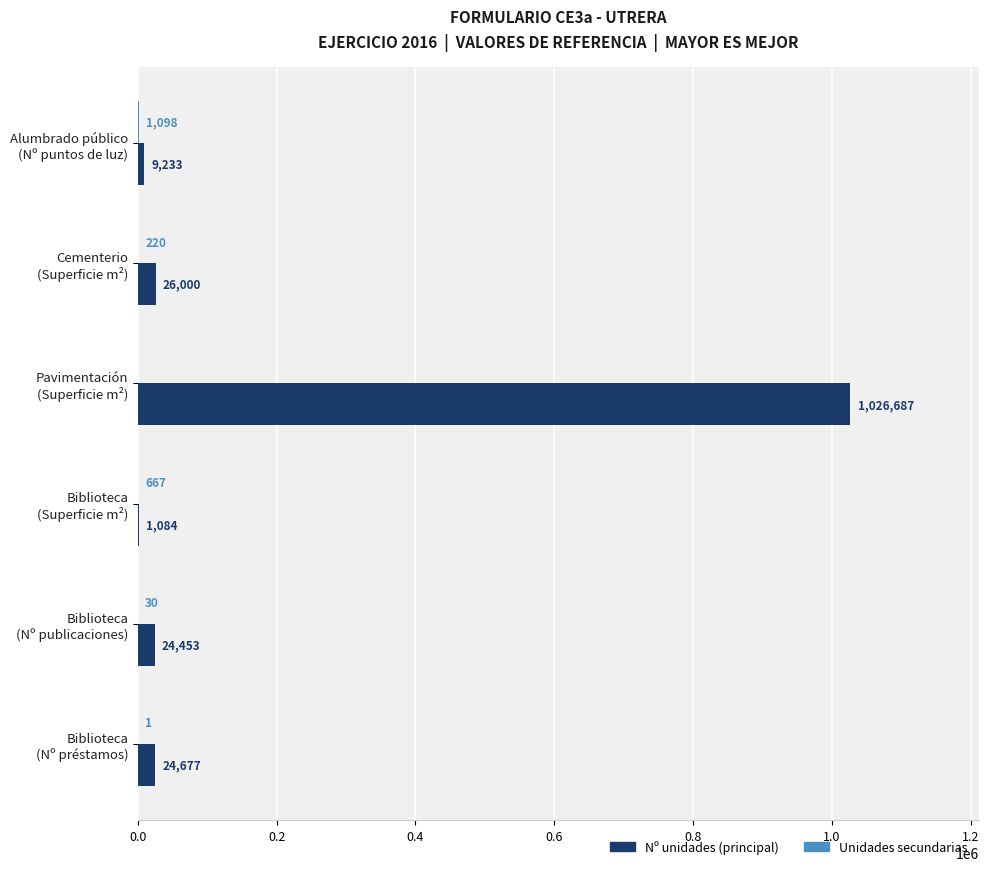

What is the maximum value shown in the chart?

1026687